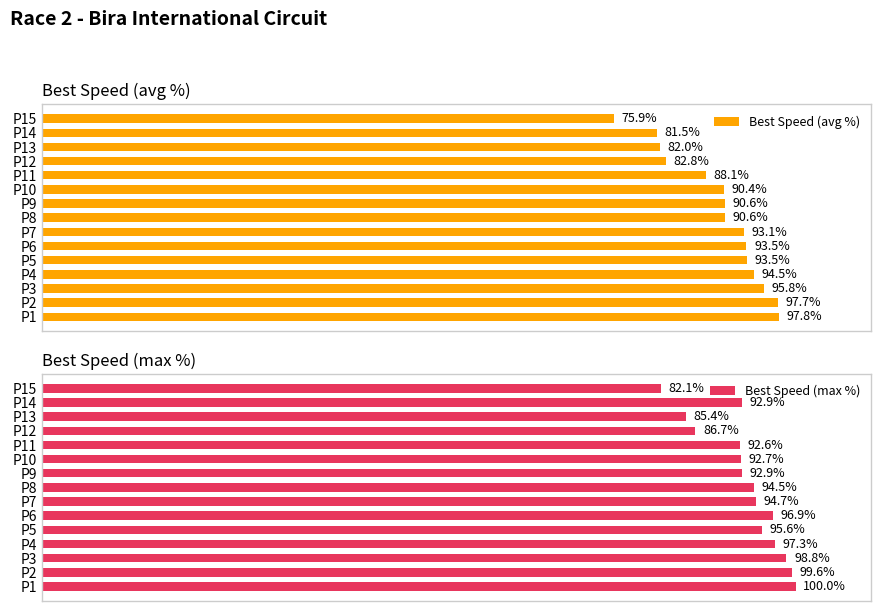

Reading left to right, transcribe all the data shown in this chart.

Best Speed (avg %): 97.8	97.7	95.8	94.5	93.5	93.5	93.1	90.6	90.6	90.4	88.1	82.8	82.0	81.5	75.9
Best Speed (max %): 100.0	99.6	98.8	97.3	95.6	96.9	94.7	94.5	92.9	92.7	92.6	86.7	85.4	92.9	82.1